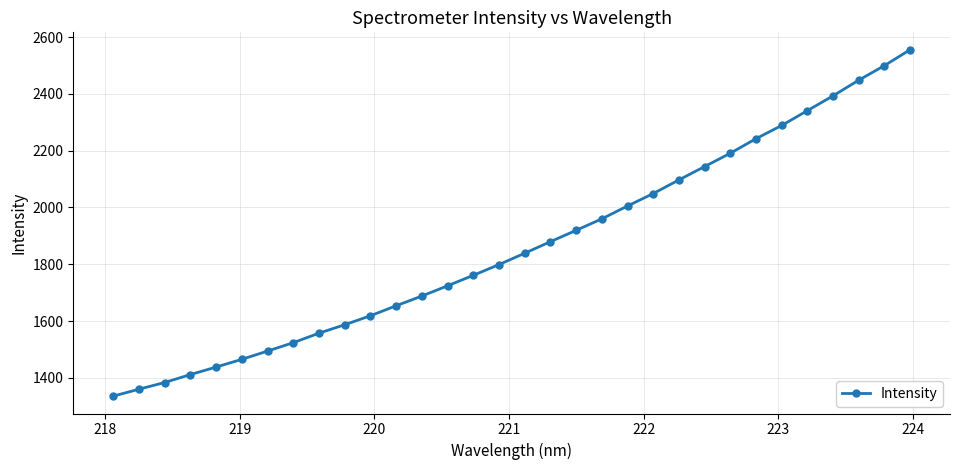

Reading left to right, what are all the values shown in this chart?

1335.7	1360.2	1383.8	1411.6	1438.1	1465.4	1494.5	1524.0	1557.5	1587.2	1618.9	1654.1	1688.3	1724.4	1761.3	1799.0	1839.1	1879.6	1919.7	1960.1	2005.4	2049.1	2097.2	2144.2	2191.1	2242.4	2288.9	2341.1	2393.3	2448.4	2499.6	2555.7